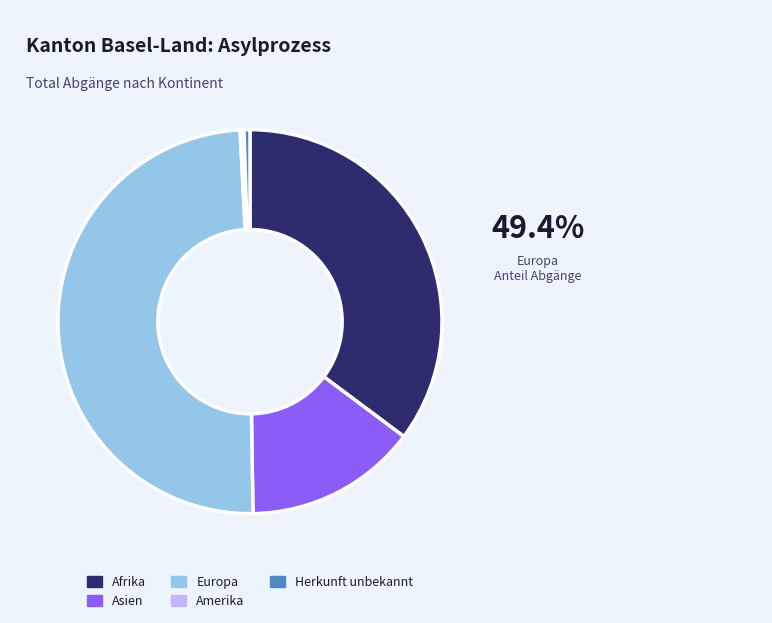

Approximately how many times larger is the value at Afrika compared to Europa?

0.7